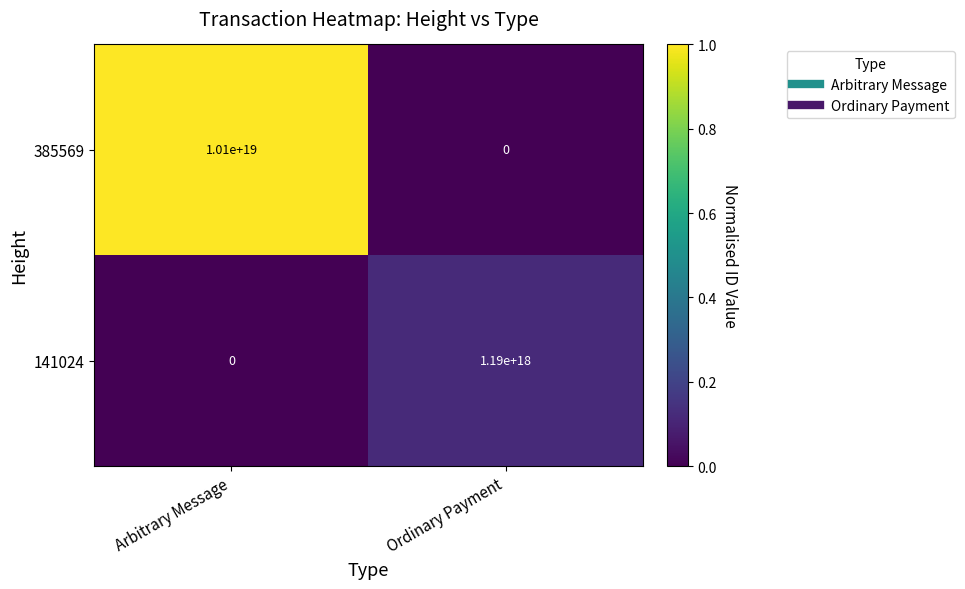

At which category is the sum across all series the highest?

Arbitrary Message